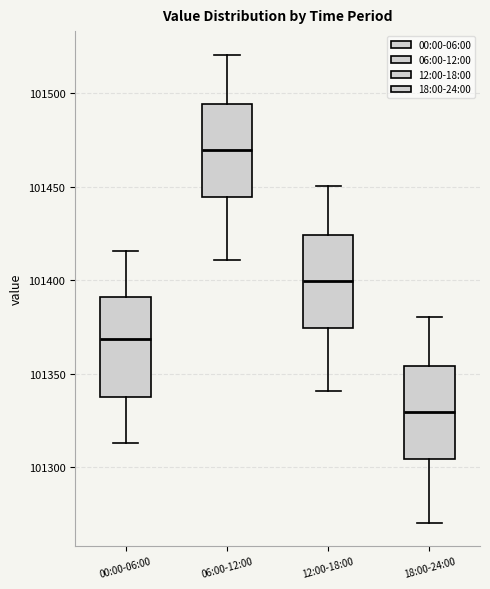

Reading left to right, transcribe this box plot: for each box, give where its median line is, the range the box spans, and where its two whiskers end, as read against the y-axis. The values are not printed on the chart, so give them approximately, as read against the axis.

00:00-06:00: median 101370, box 101340 to 101390, whiskers 101315 to 101415
06:00-12:00: median 101470, box 101445 to 101495, whiskers 101410 to 101520
12:00-18:00: median 101400, box 101375 to 101425, whiskers 101340 to 101450
18:00-24:00: median 101330, box 101305 to 101355, whiskers 101270 to 101380